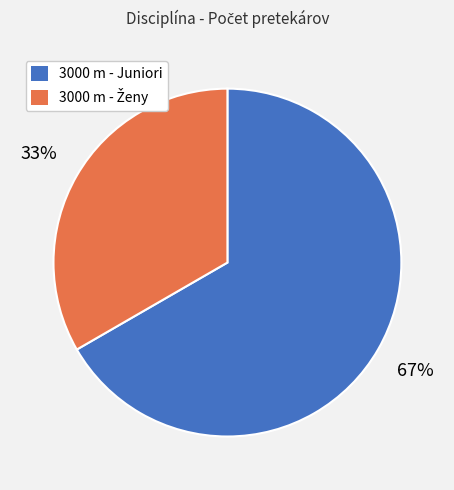

What is the largest slice in the pie chart?

3000 m - Juniori